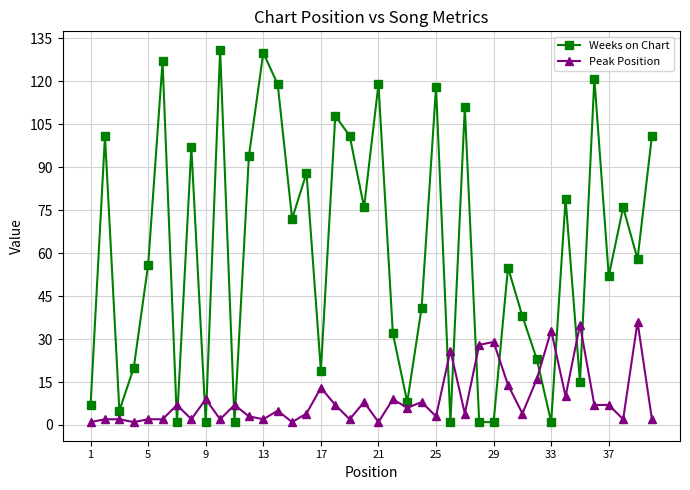

What is the value of the Peak Position point at the 35th from the left?

35